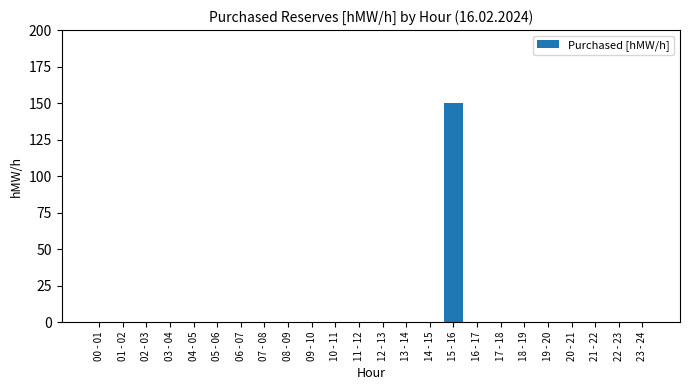

Reading left to right, extract all data points from this chart.

0	0	0	0	0	0	0	0	0	0	0	0	0	0	0	150	0	0	0	0	0	0	0	0